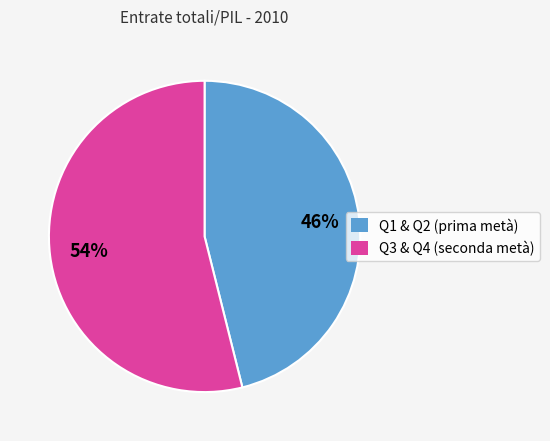

Is there any slice that represents more than half of the pie?

Yes